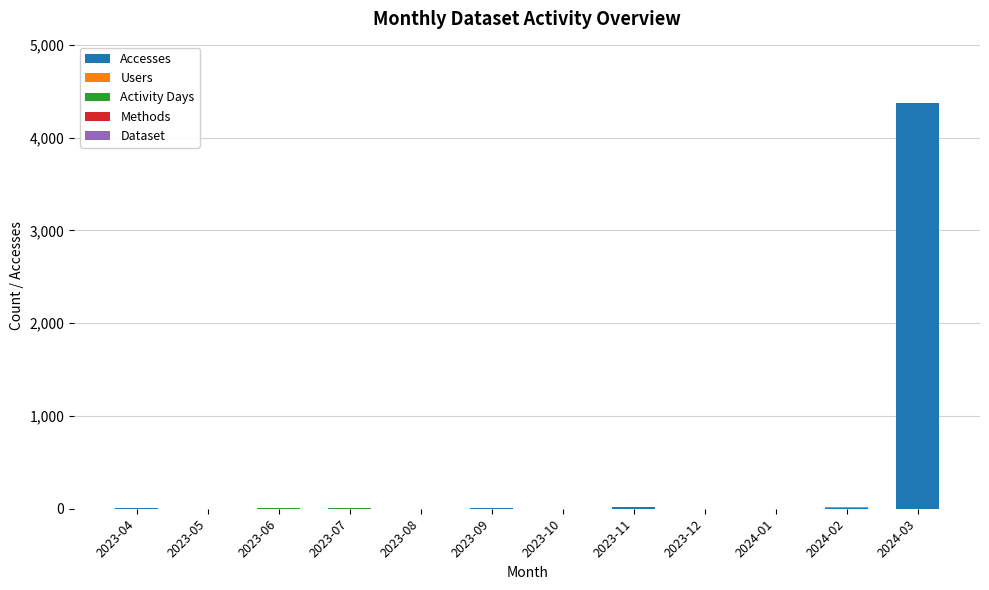

At which label does Accesses reach its peak?

2024-03